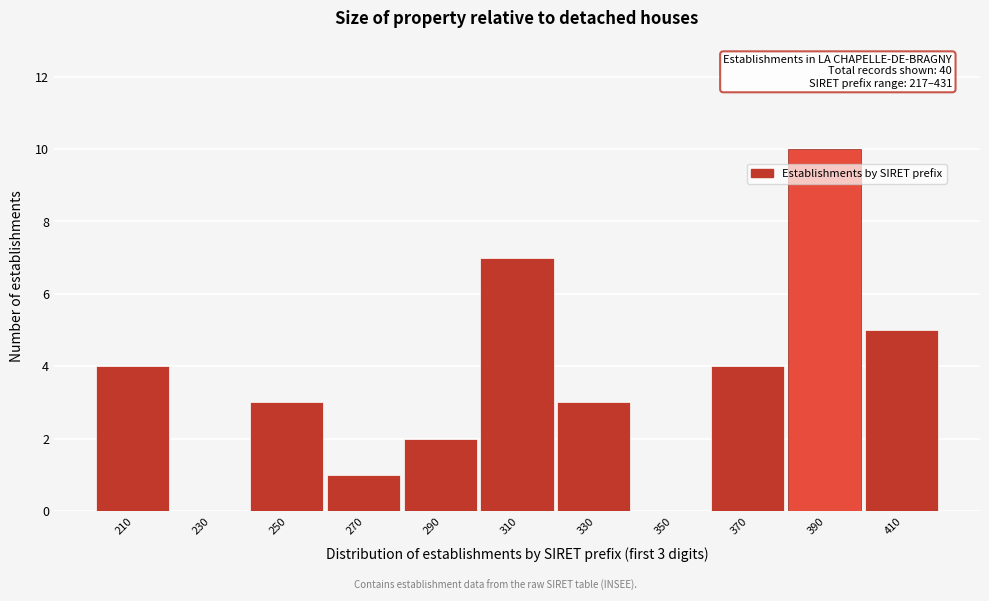

Reading left to right, extract all data points from this chart.

210=4	230=0	250=3	270=1	290=2	310=7	330=3	350=0	370=4	390=10	410=5